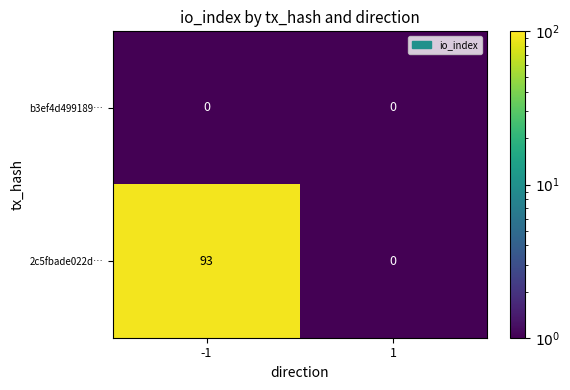

What is the maximum value shown in the chart?

93